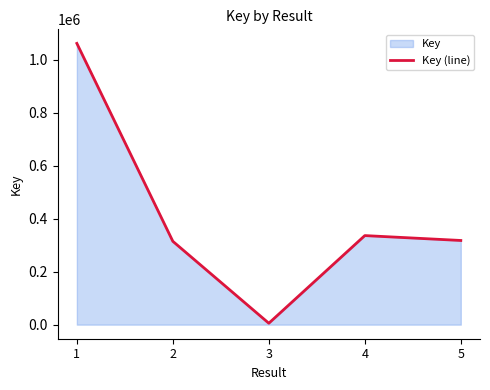

Which label corresponds to the smallest value in the chart?

3